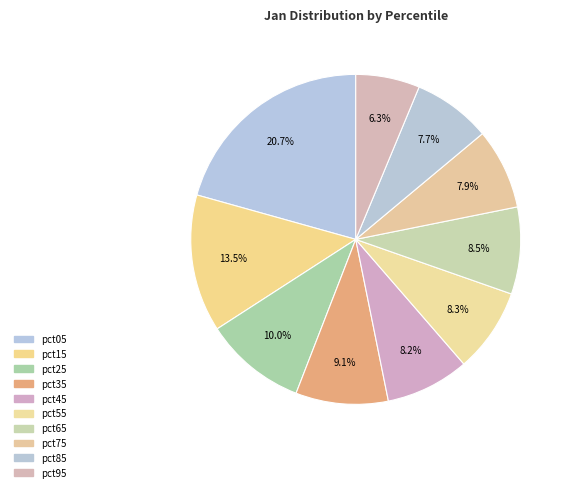

Which has a higher value, pct75 or pct55?

pct55